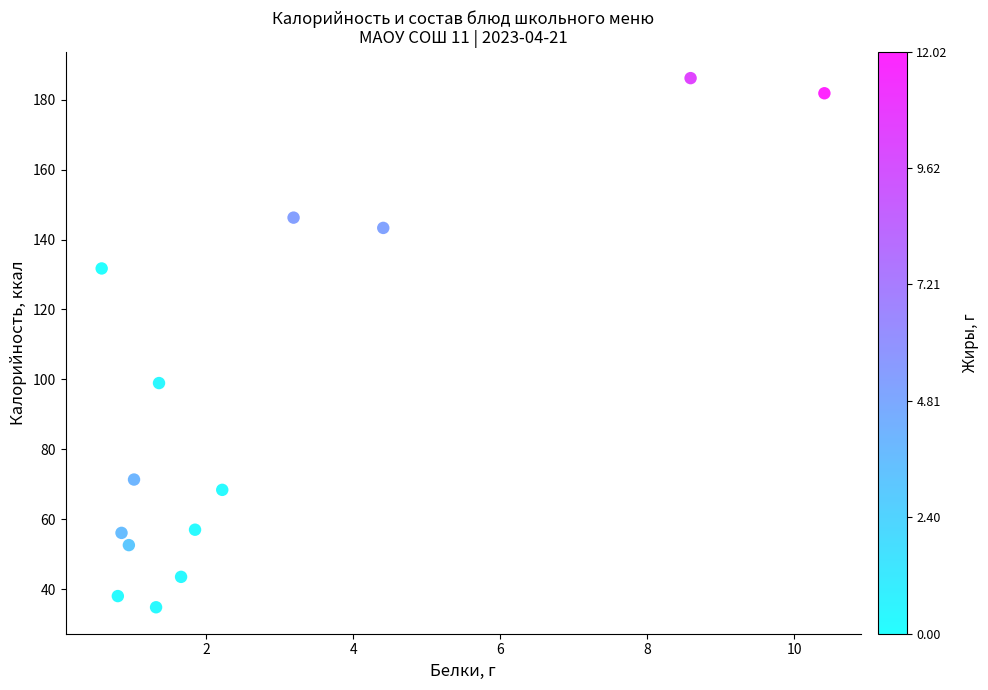

What is the range of Y values (max minus min)?

151.4